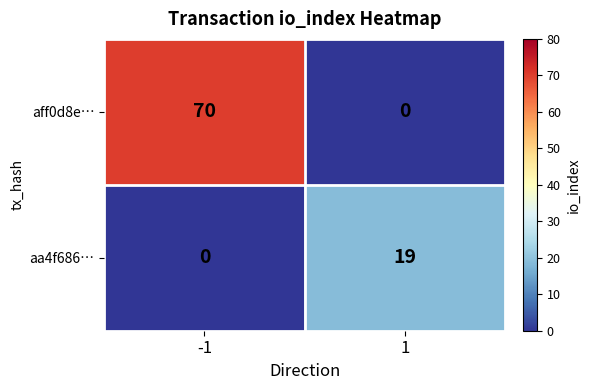

True or false: aa4f686… has a value of -7 at -1.

False